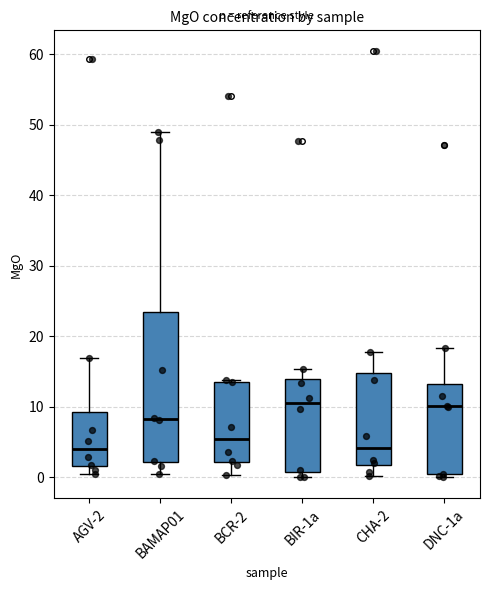

Comparing the boxes themselves (not the whiskers), which one is the tallest?

BAMAP01